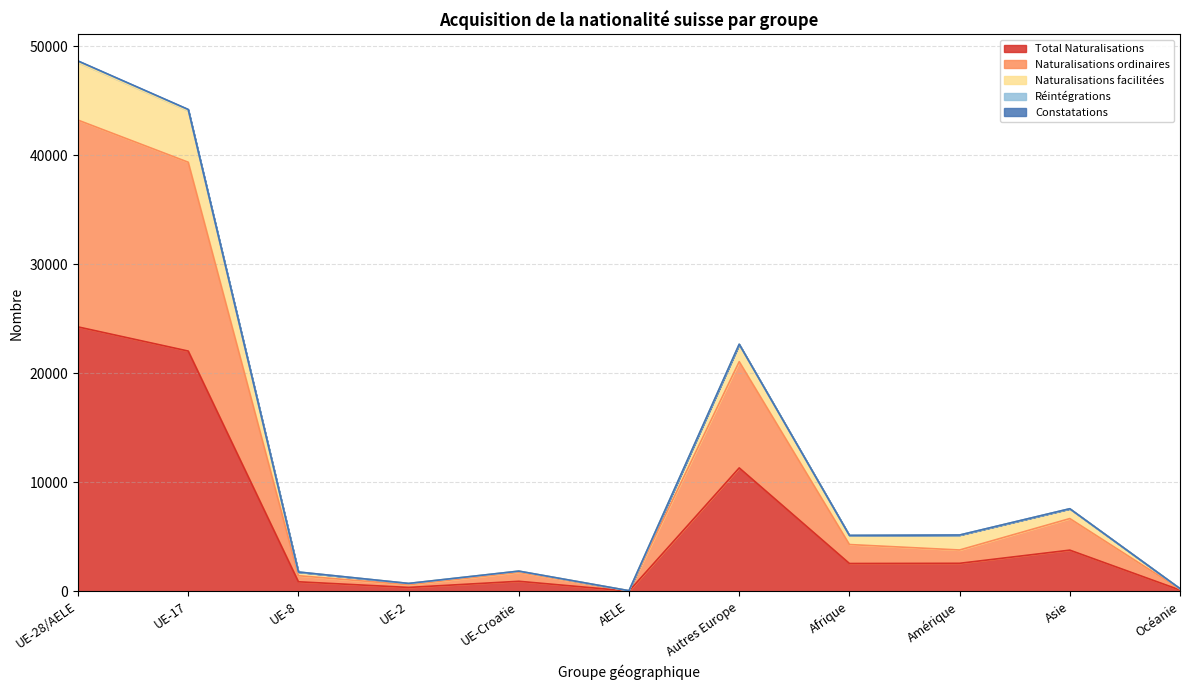

What is the difference between the Naturalisations ordinaires values at AELE and UE-8?

1385